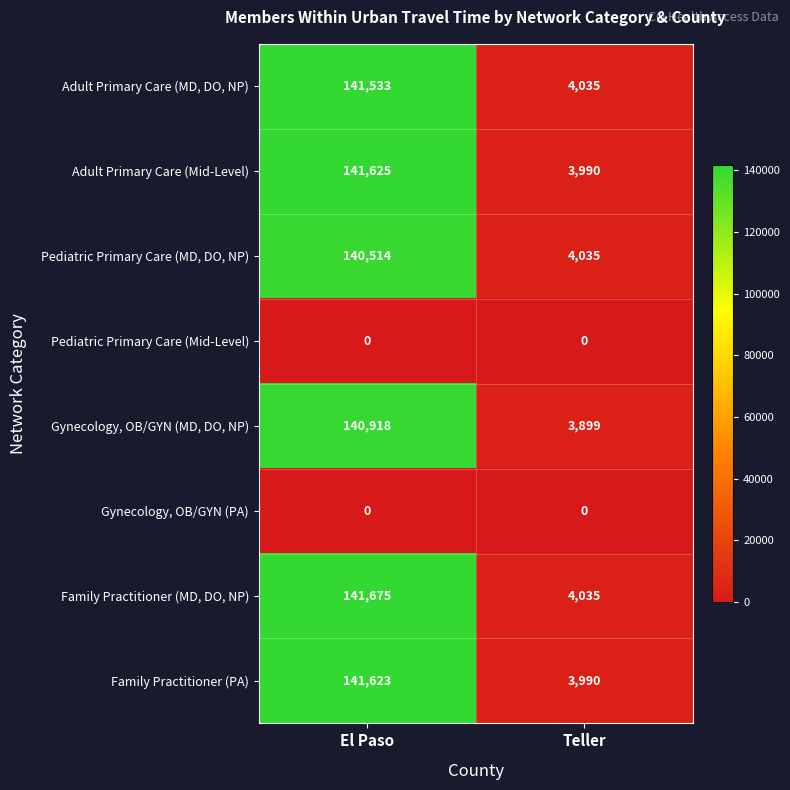

Reading right to left, list all the values displayed in this chart.

Adult Primary Care (MD, DO, NP): Teller=4035	El Paso=141533
Adult Primary Care (Mid-Level): Teller=3990	El Paso=141625
Pediatric Primary Care (MD, DO, NP): Teller=4035	El Paso=140514
Pediatric Primary Care (Mid-Level): Teller=0	El Paso=0
Gynecology, OB/GYN (MD, DO, NP): Teller=3899	El Paso=140918
Gynecology, OB/GYN (PA): Teller=0	El Paso=0
Family Practitioner (MD, DO, NP): Teller=4035	El Paso=141675
Family Practitioner (PA): Teller=3990	El Paso=141623